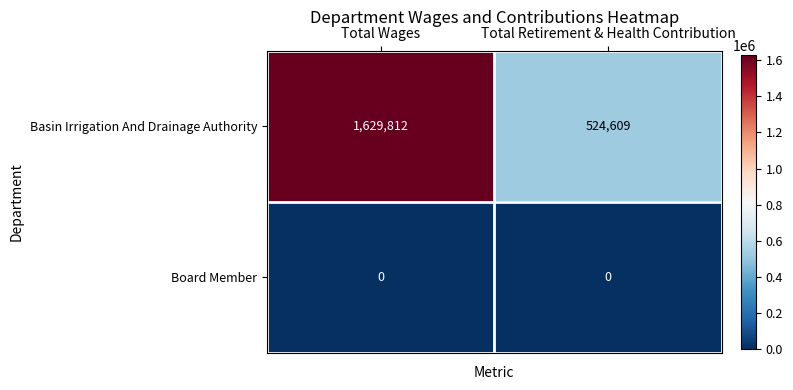

What is the highest value of the Basin Irrigation And Drainage Authority series?

1629812